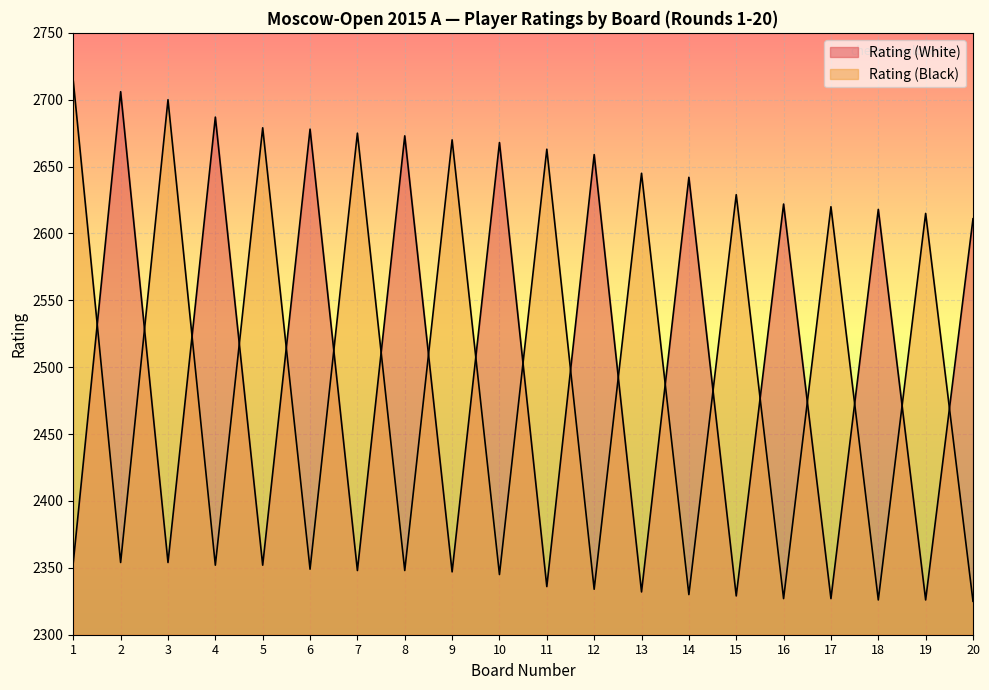

In Rating (White), how many points are lower than both neighbors (excluding endpoints)?

9